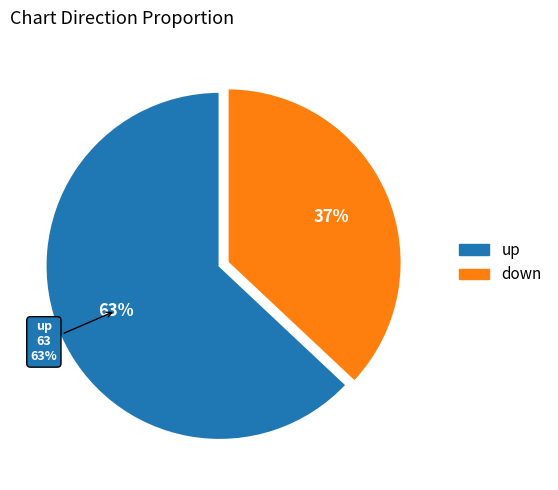

Which category has the biggest portion of the pie?

up